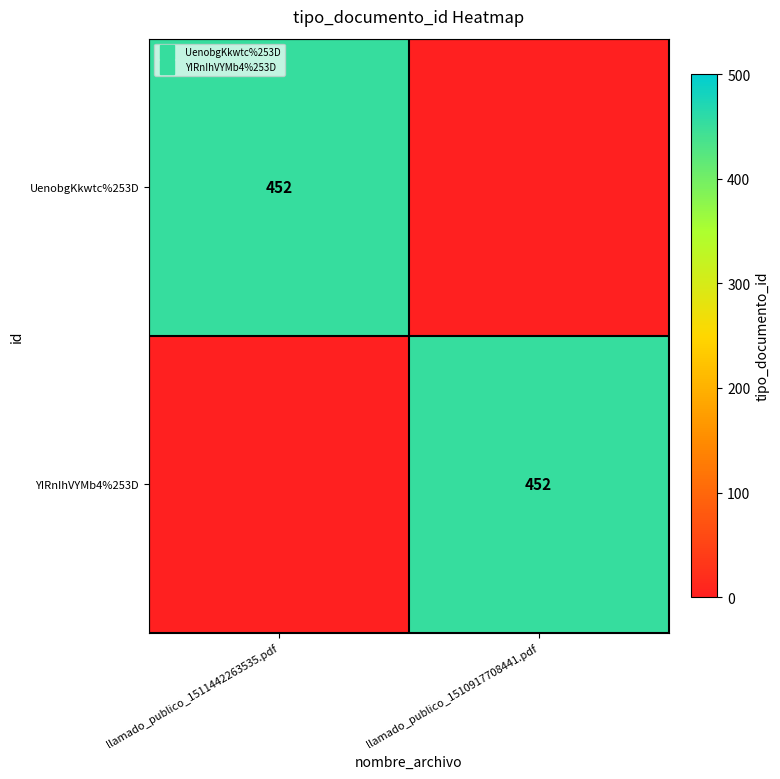

True or false: UenobgKkwtc%253D has a value of 0 at llamado_publico_1510917708441.pdf.

True